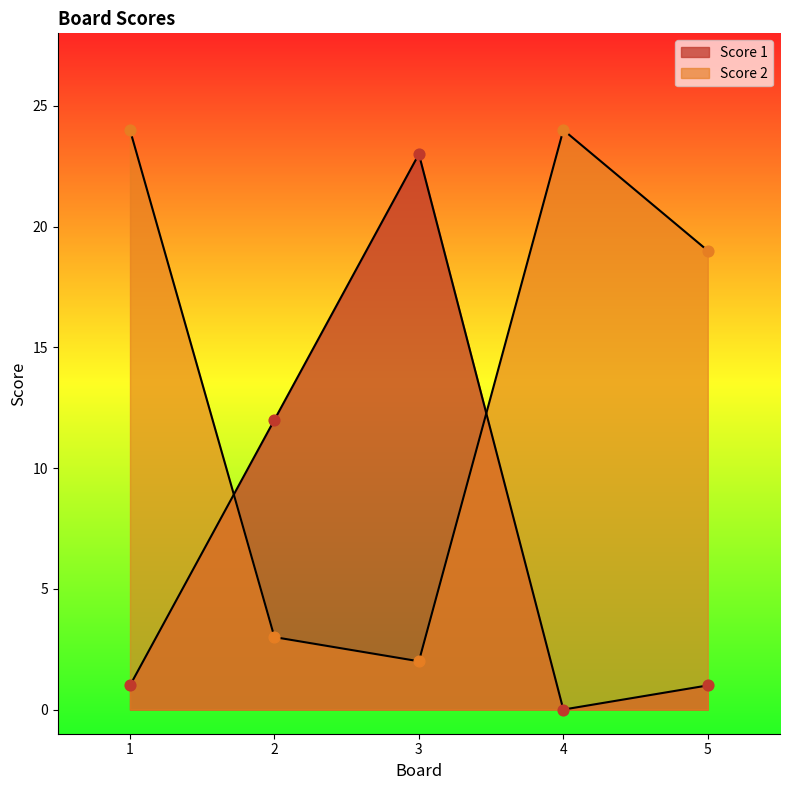

Which series has the largest Y range (max minus min)?

Score 1